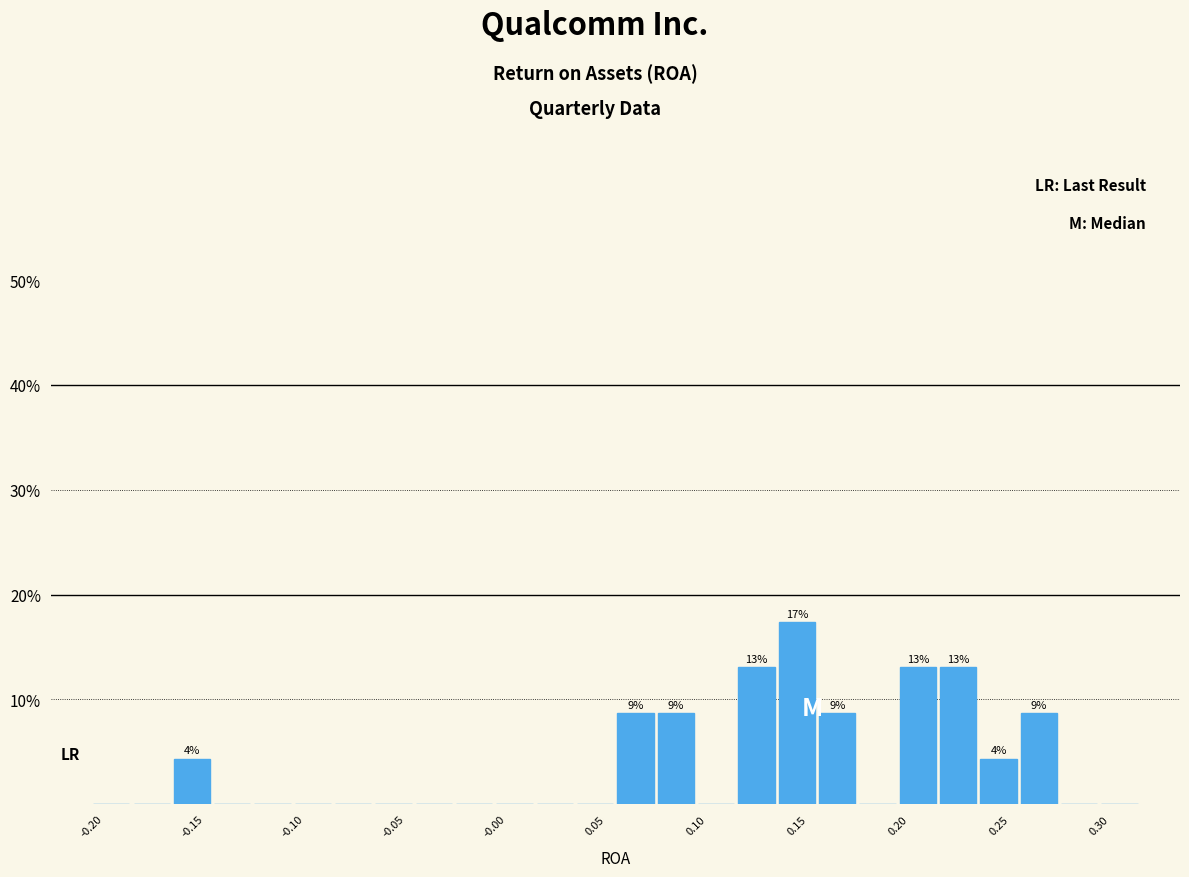

Which range on the x-axis has the tallest bar?

0.14 to 0.16